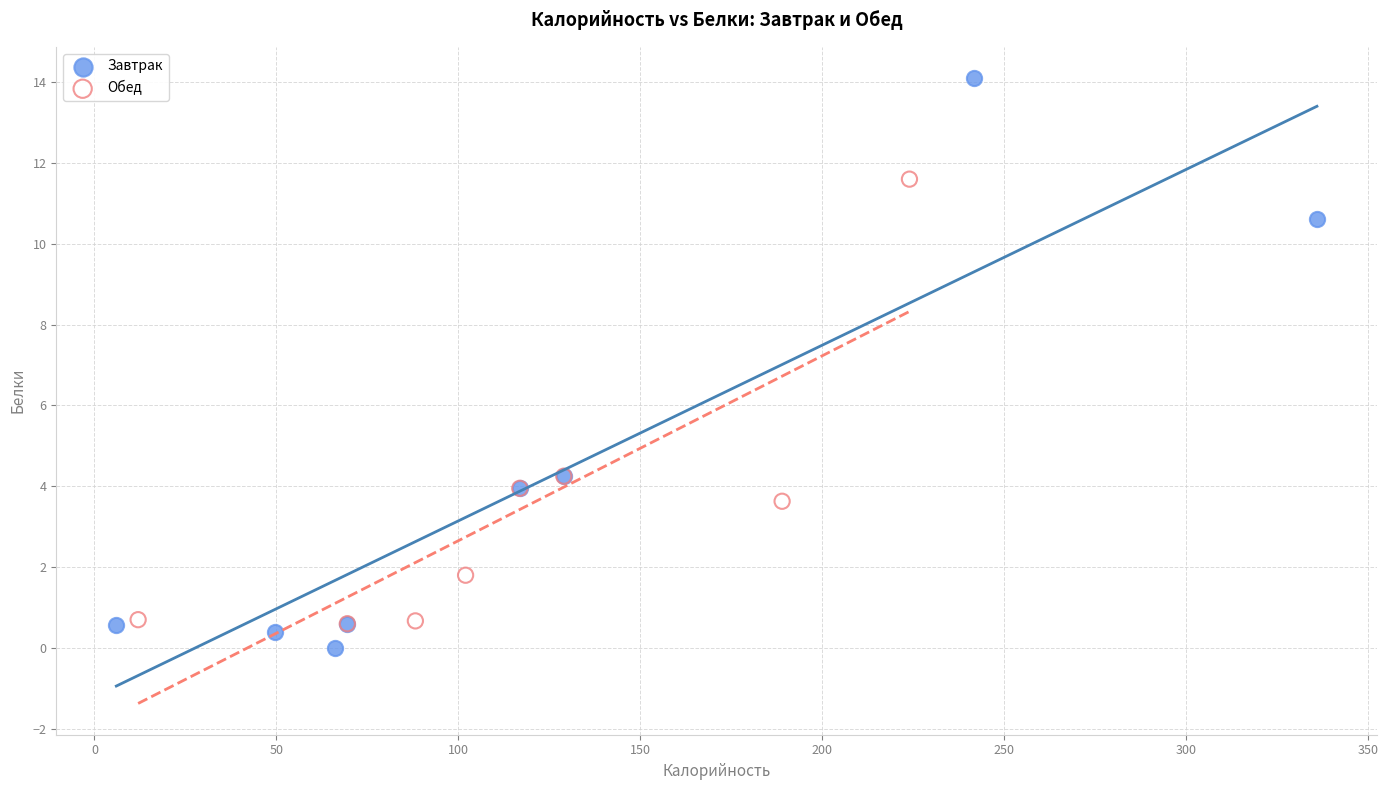

Which series has the largest Y range (max minus min)?

Завтрак